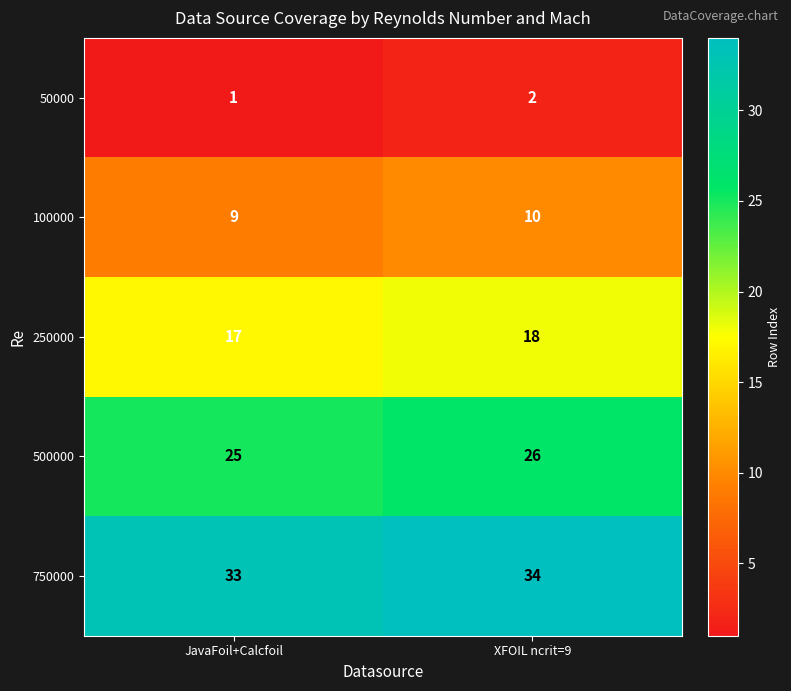

At which category is the sum across all series the highest?

XFOIL ncrit=9